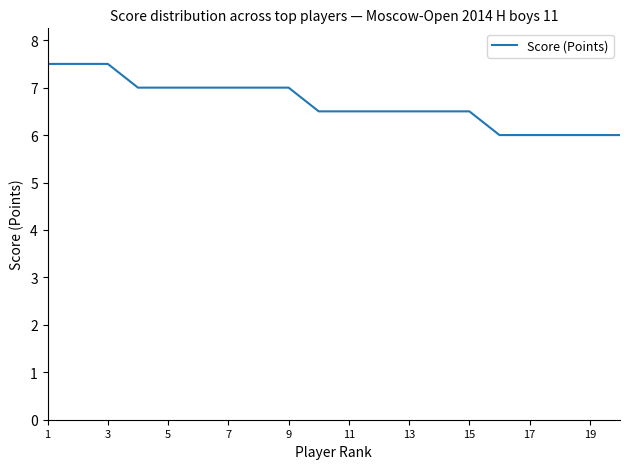

What is the difference between the maximum and minimum values?

1.5